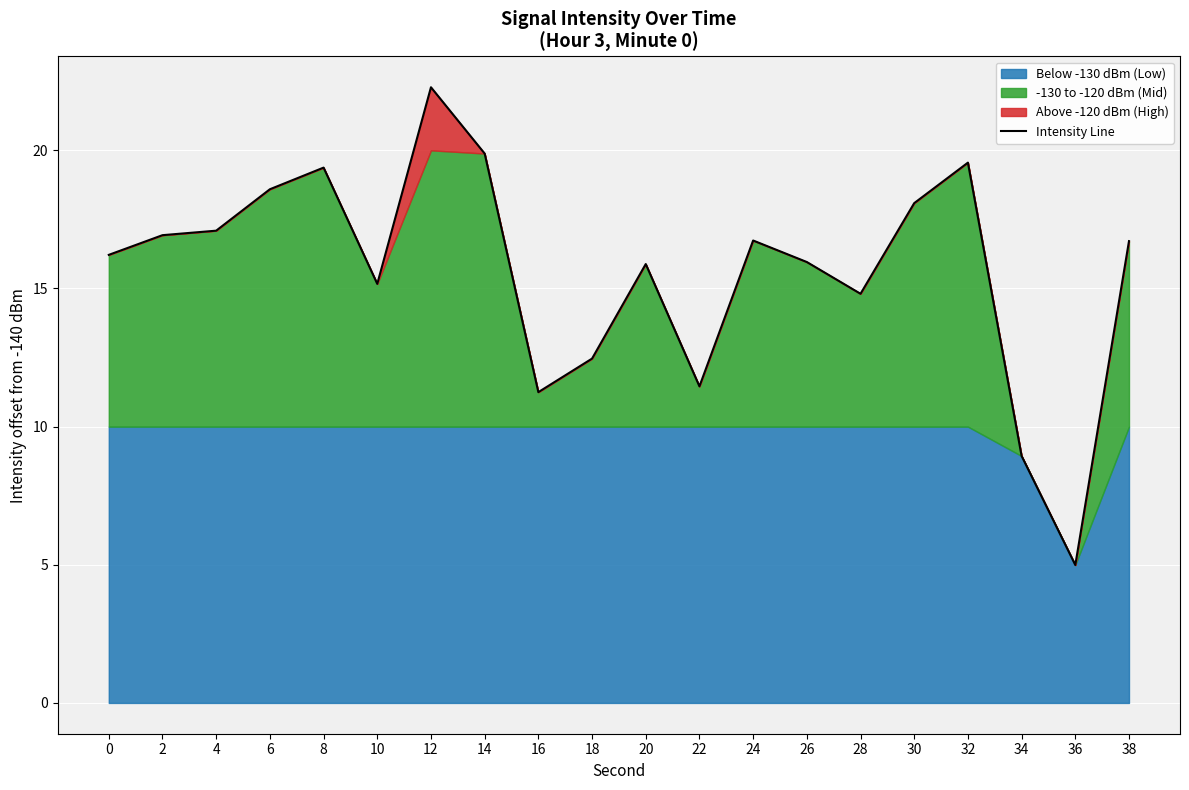

The chart shows a value of 14.8 at 28. True or false?

True